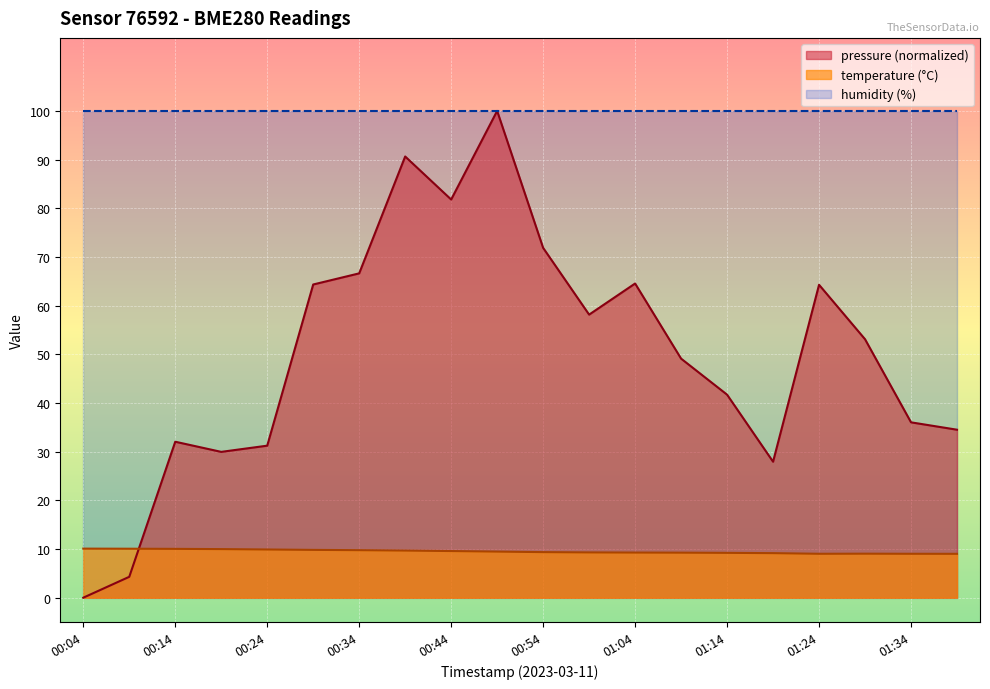

Which category has the lowest value across all series?

00:04